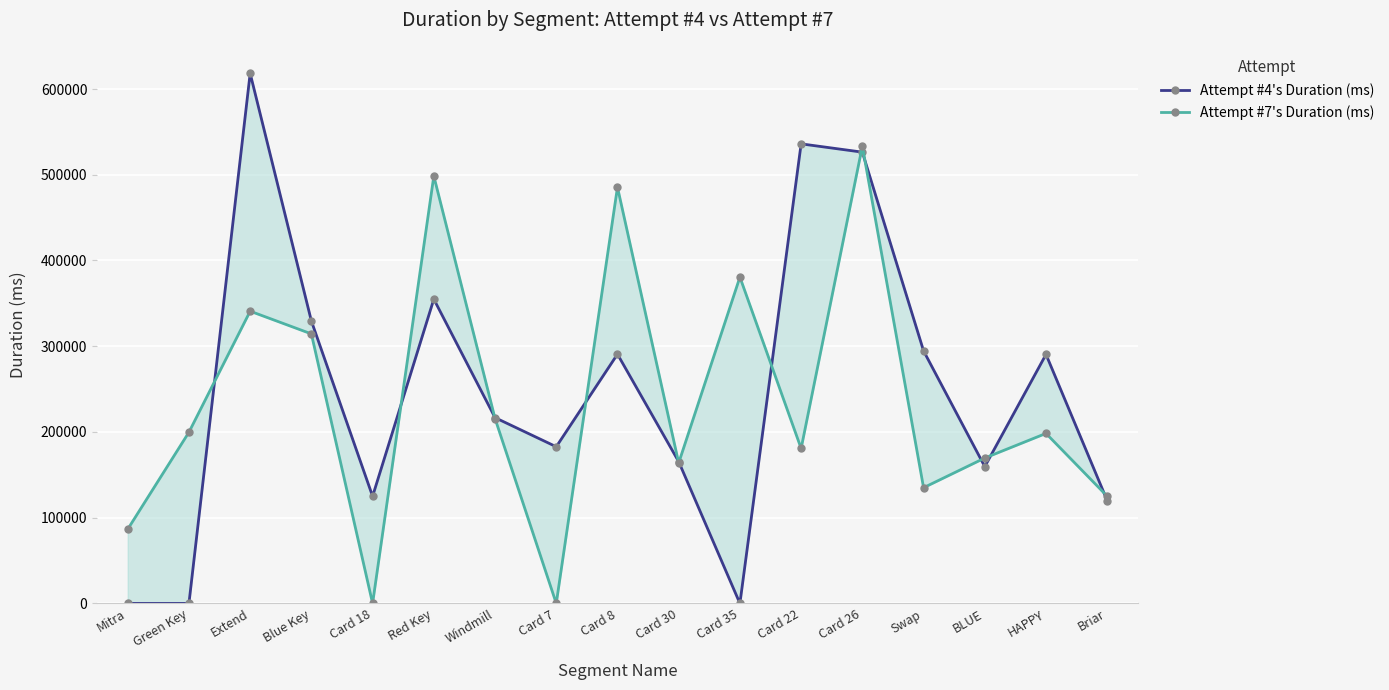

What value does the Attempt #4's Duration (ms) series have at Card 30?

165368